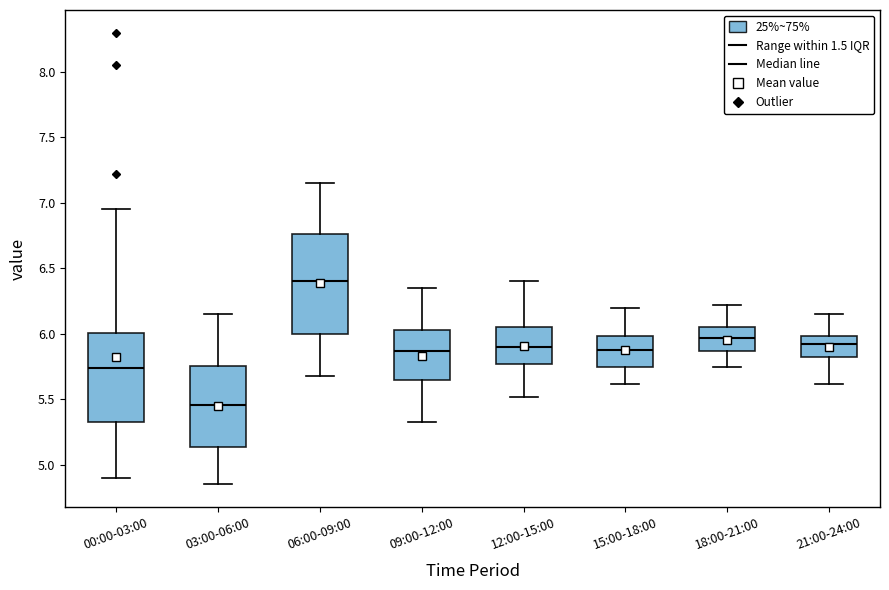

Reading left to right, transcribe this box plot: for each box, give where its median line is, the range the box spans, and where its two whiskers end, as read against the y-axis. The values are not printed on the chart, so give them approximately, as read against the axis.

00:00-03:00: median 5.75, box 5.35 to 6.00, whiskers 4.90 to 6.95
03:00-06:00: median 5.45, box 5.15 to 5.75, whiskers 4.85 to 6.15
06:00-09:00: median 6.40, box 6.00 to 6.75, whiskers 5.70 to 7.15
09:00-12:00: median 5.85, box 5.65 to 6.05, whiskers 5.35 to 6.35
12:00-15:00: median 5.90, box 5.75 to 6.05, whiskers 5.50 to 6.40
15:00-18:00: median 5.90, box 5.75 to 6.00, whiskers 5.60 to 6.20
18:00-21:00: median 5.95, box 5.85 to 6.05, whiskers 5.75 to 6.20
21:00-24:00: median 5.90, box 5.80 to 6.00, whiskers 5.60 to 6.15